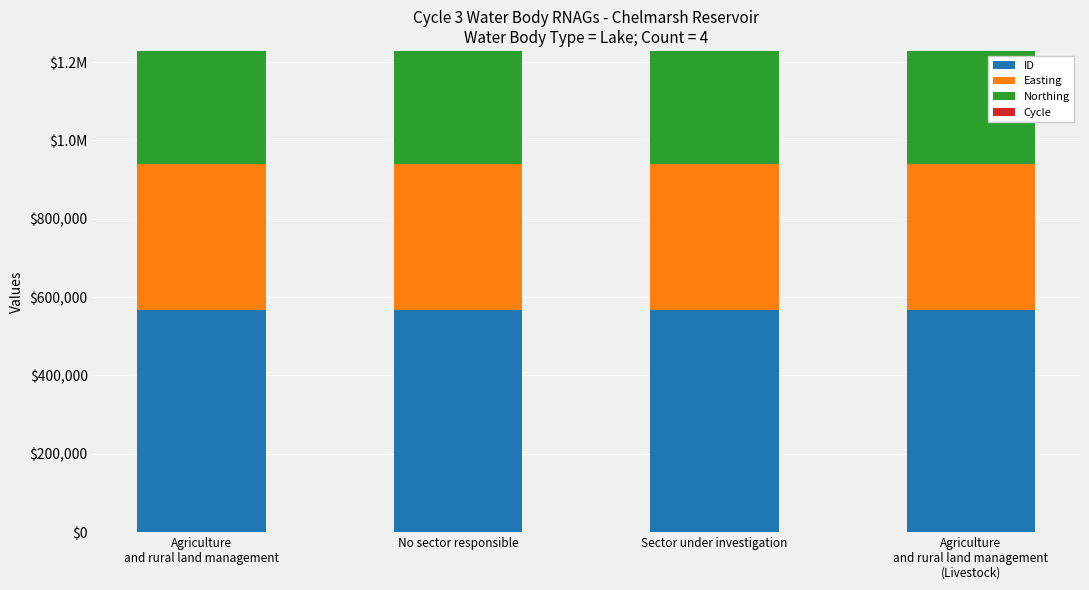

The value of ID at Agriculture
and rural land management
(Livestock) is 567620. True or false?

True